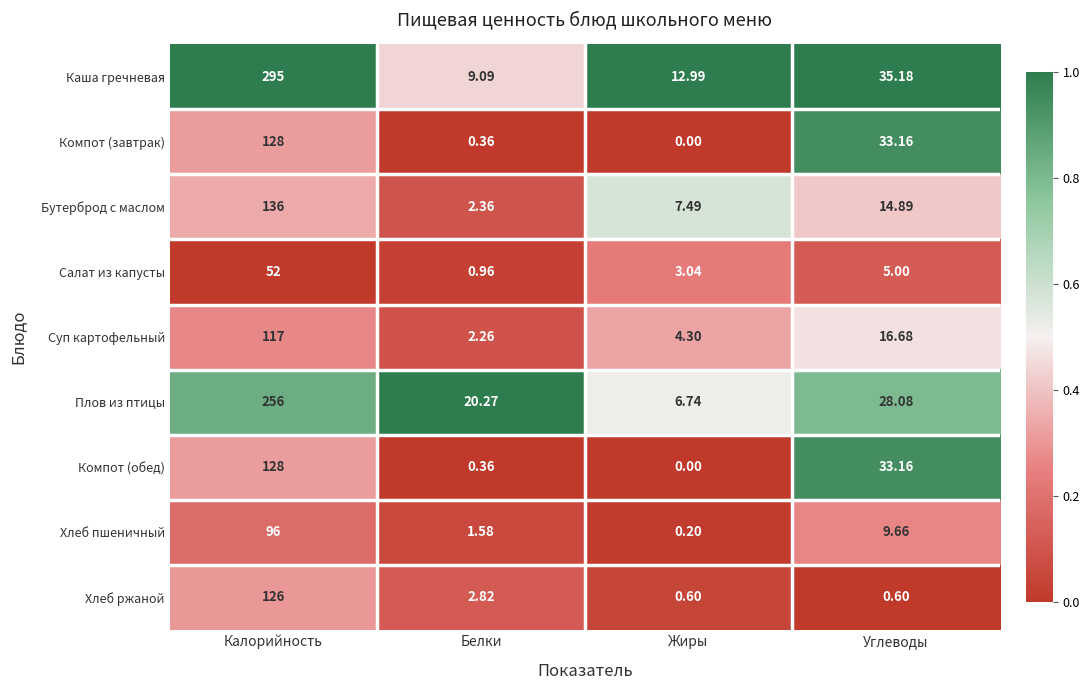

What is the greatest value displayed?

295.0